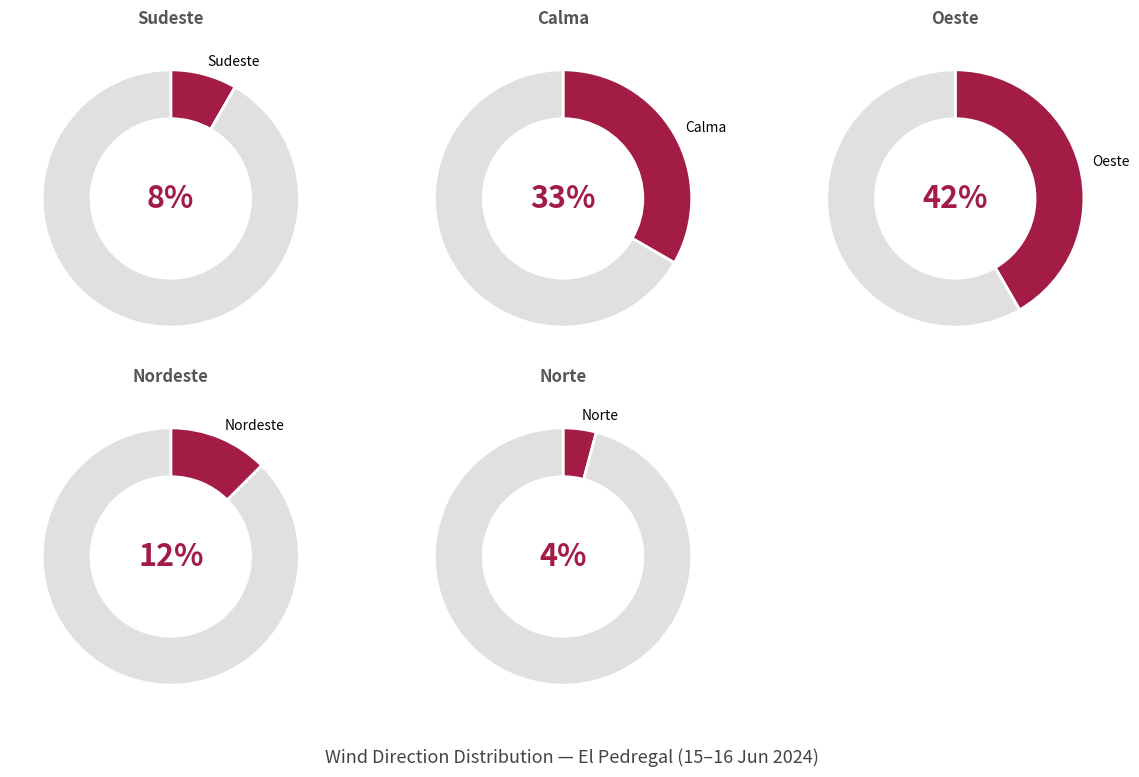

Is Nordeste the majority of the pie?

No